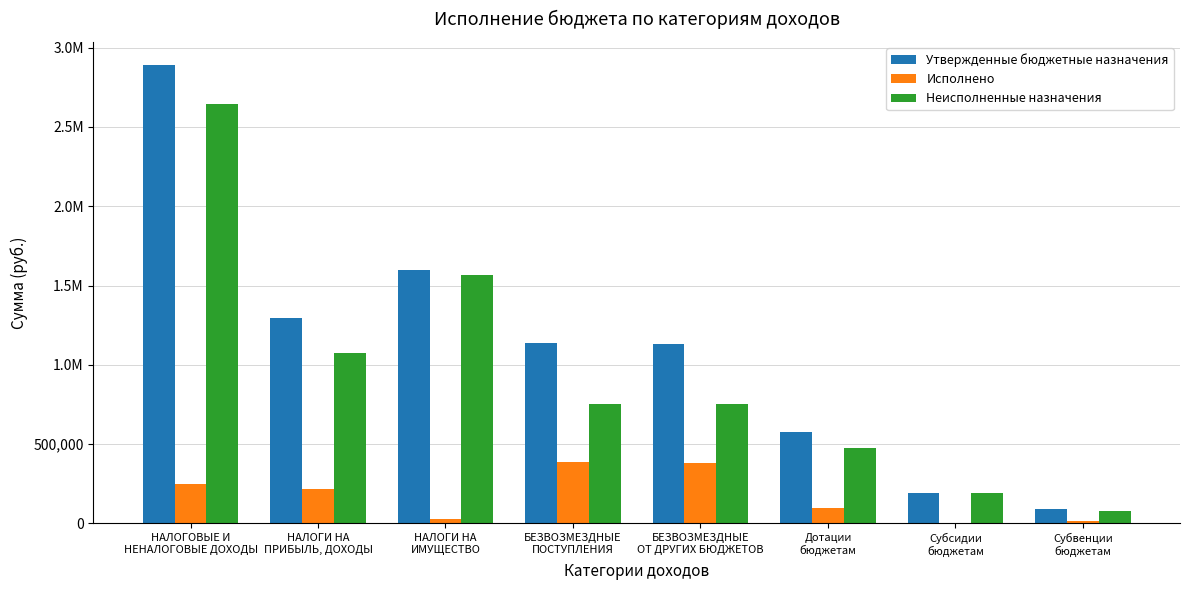

What is the total value across all series at НАЛОГИ НА
ПРИБЫЛЬ, ДОХОДЫ?

2593160.4